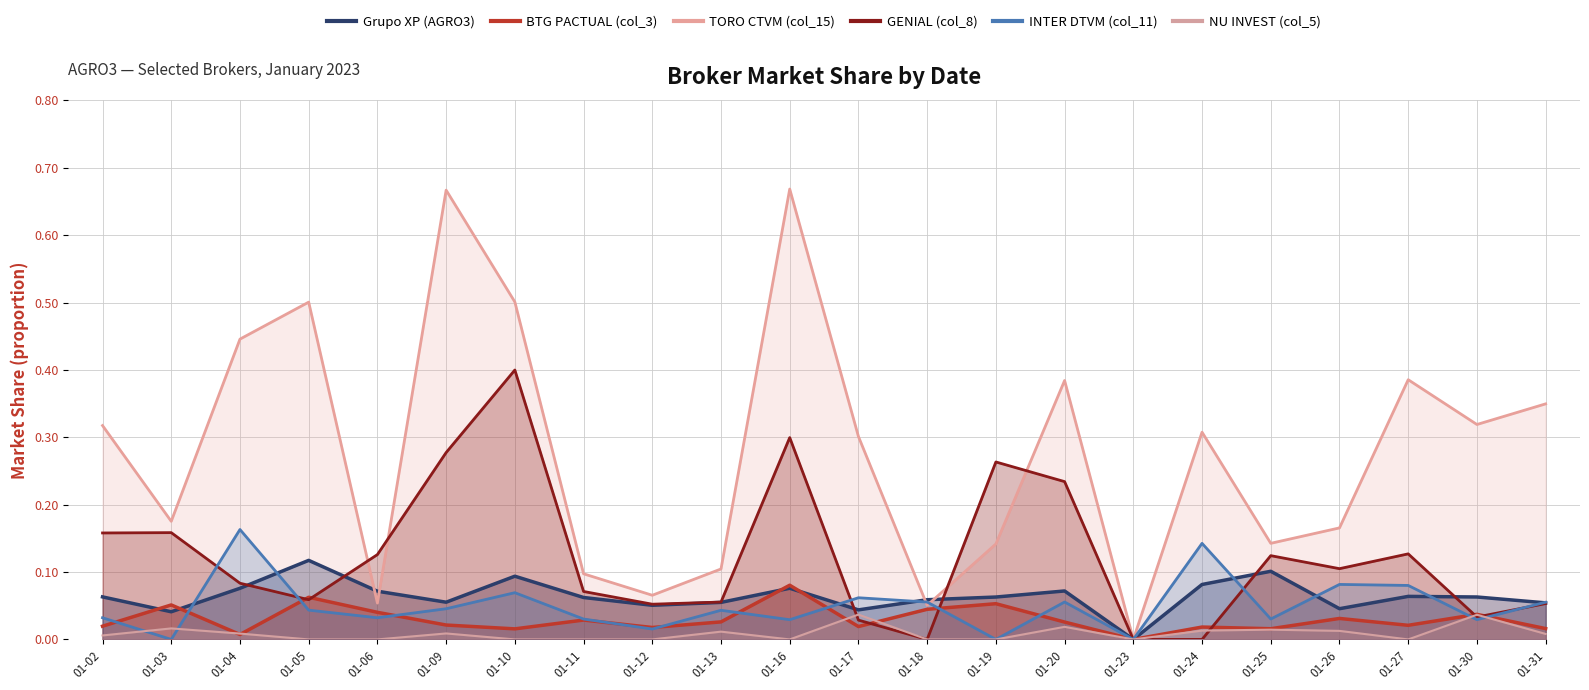

Which series changed the most between 01-06 and 01-17?

TORO CTVM (col_15)